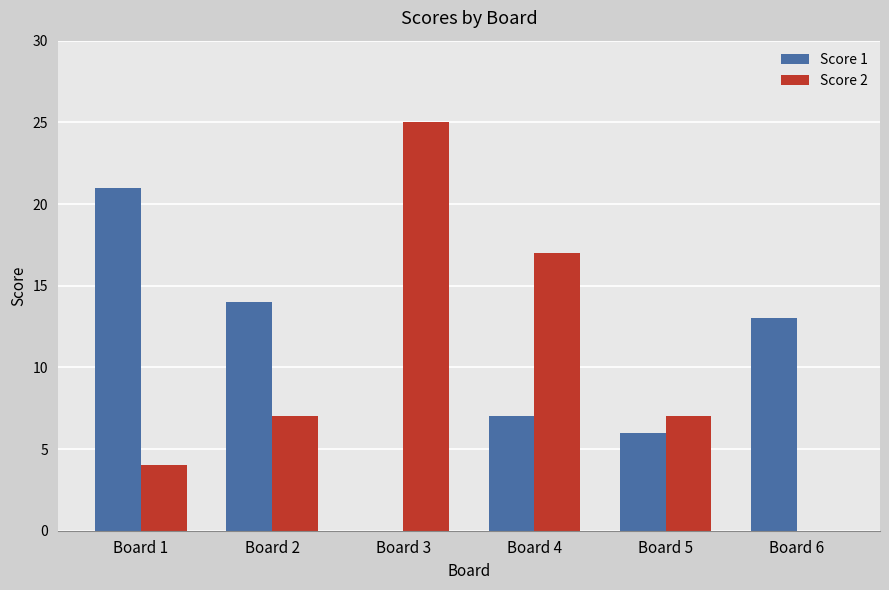

Which series has the largest range (max minus min)?

Score 2